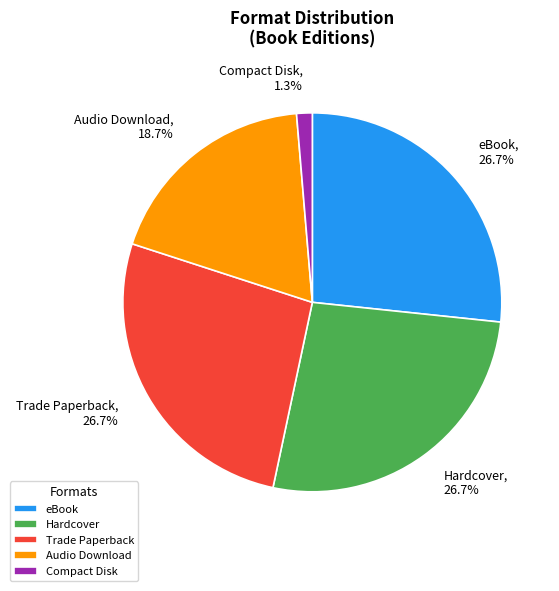

Which category has the smallest portion of the pie?

Compact Disk